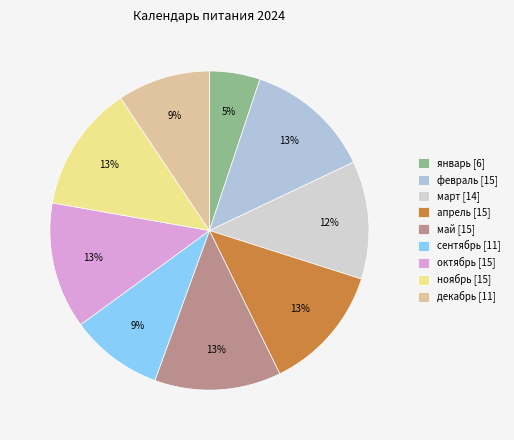

The март slice represents 12% of the pie. True or false?

True